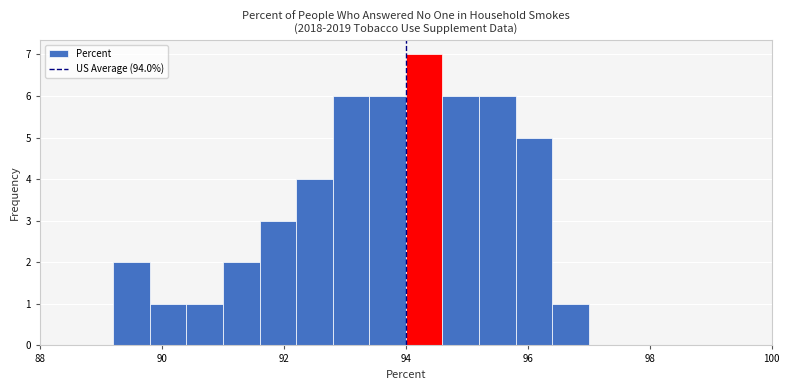

Around what value on the x-axis is the tallest bar? Give the approximate position of its centre, as read against the axis.

94.4